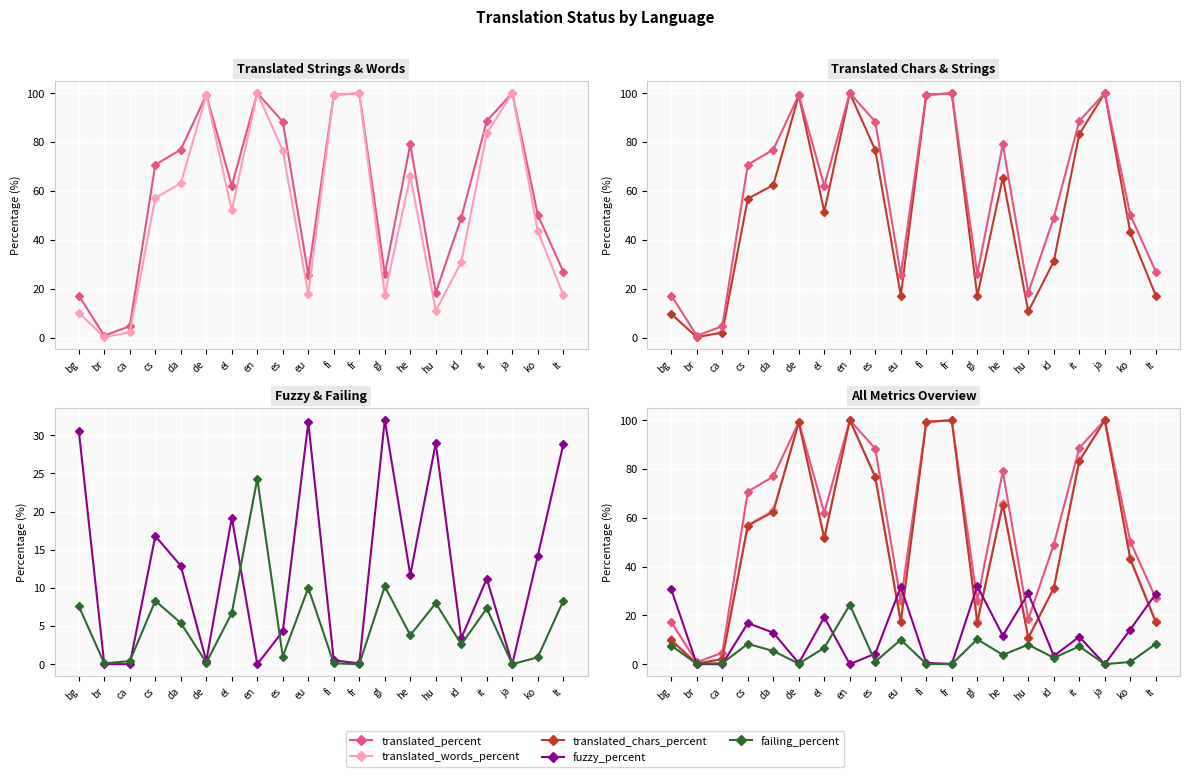

How many values in the translated_chars_percent series exceed 56?

10